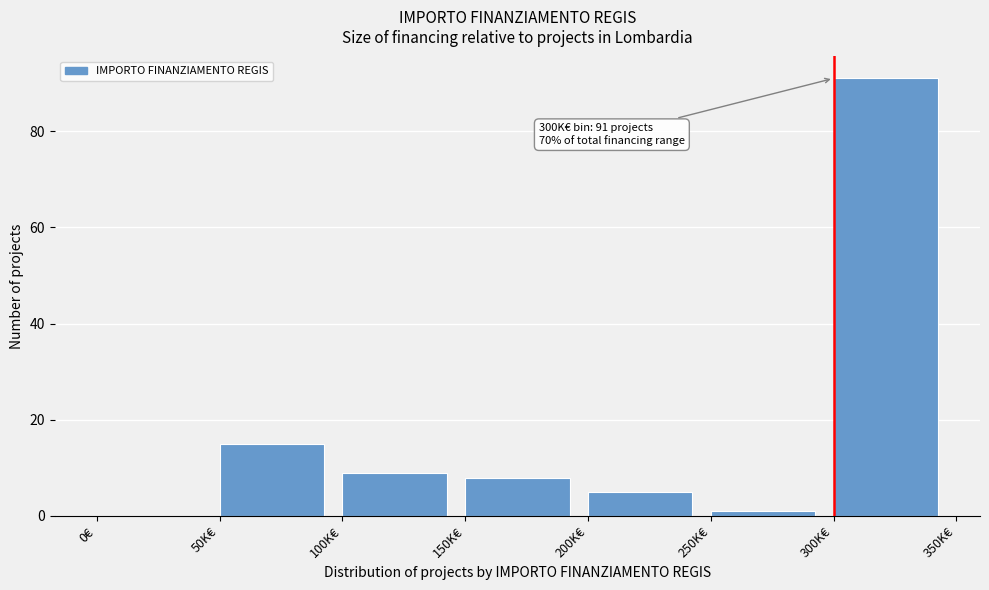

Reading right to left, transcribe all the data shown in this chart.

300K€=91	250K€=1	200K€=5	150K€=8	100K€=9	50K€=15	0€=0